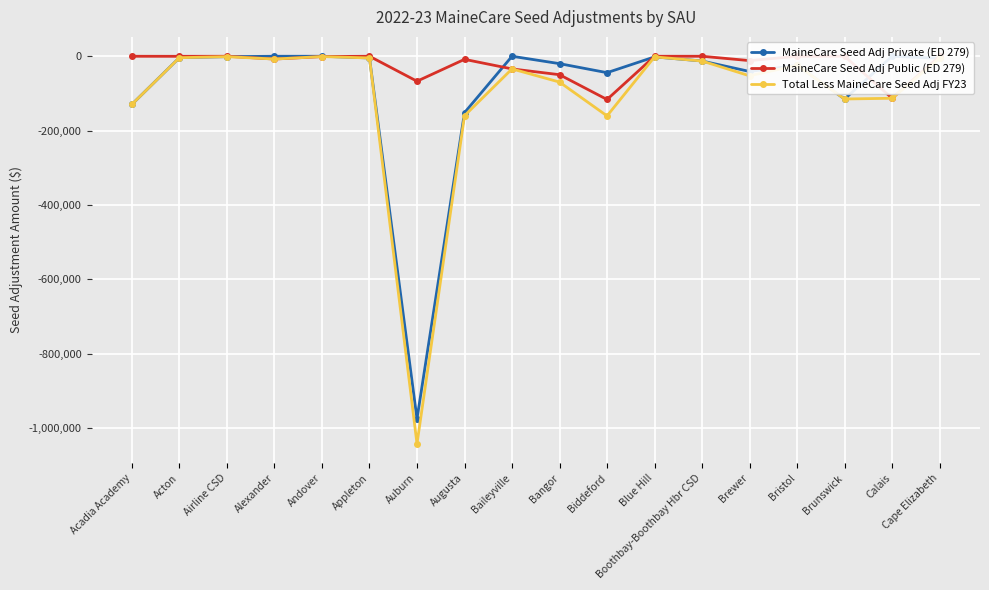

What is the average value of the MaineCare Seed Adj Private (ED 279) series?

-84971.8